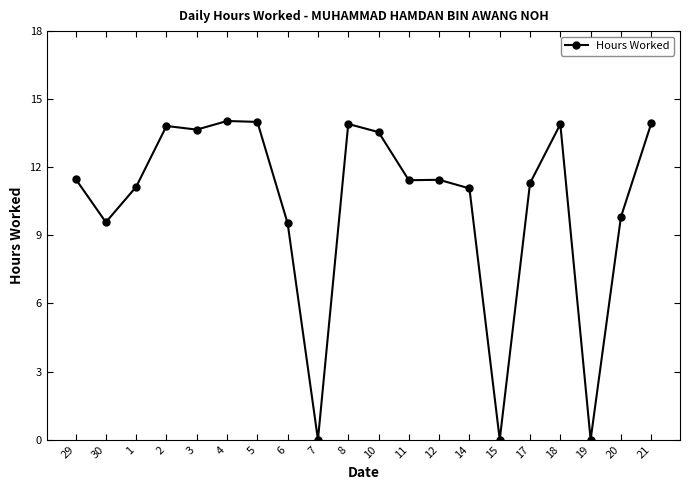

At which label does the data first exceed 11?

29